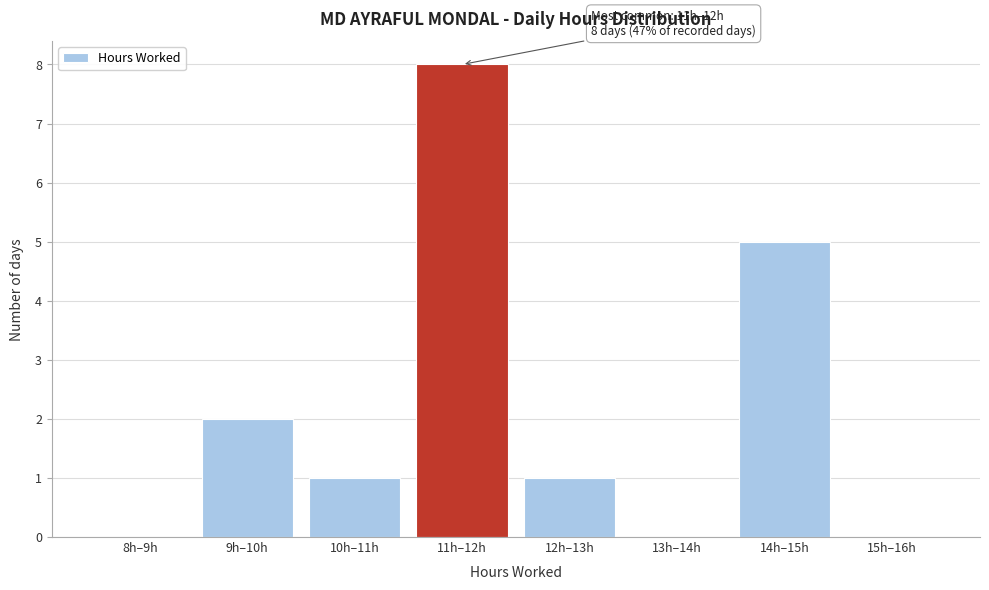

Reading left to right, what are all the values shown in this chart?

8h–9h=0	9h–10h=2	10h–11h=1	11h–12h=8	12h–13h=1	13h–14h=0	14h–15h=5	15h–16h=0